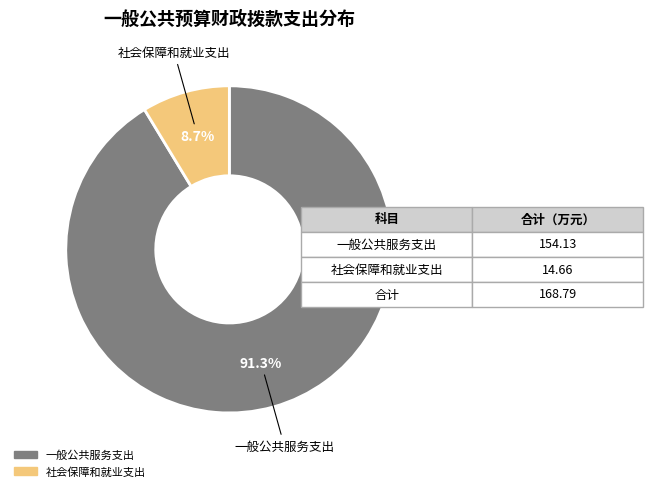

True or false: 一般公共服务支出 accounts for 91% of the total.

True